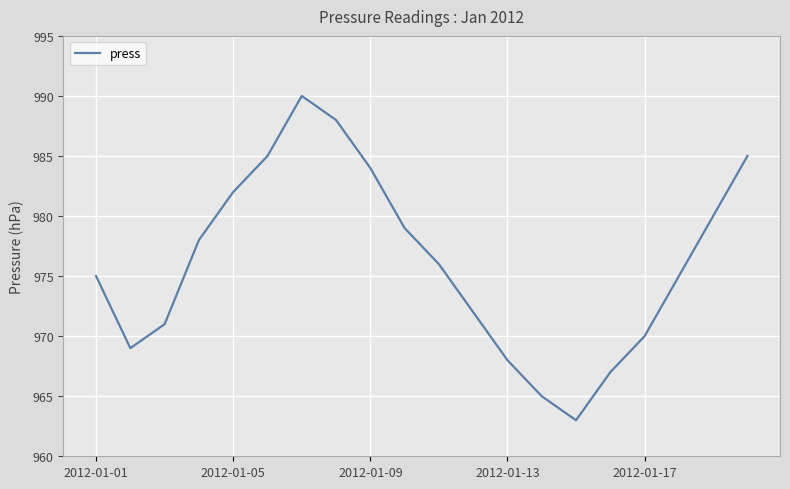

What is the smallest value displayed?

963